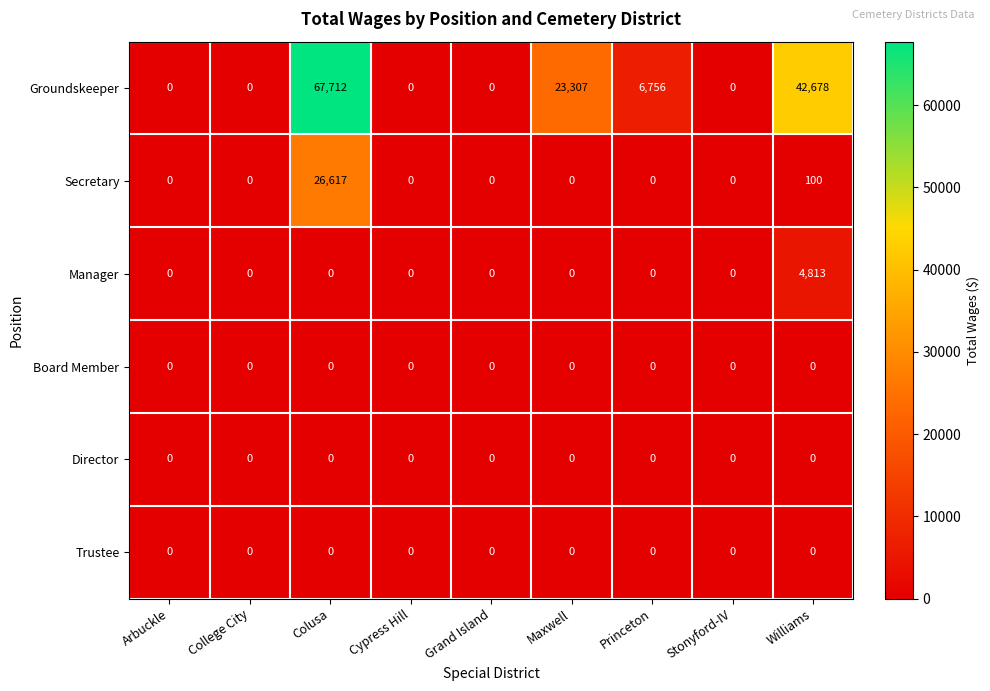

The value of Manager at College City is 0. True or false?

True